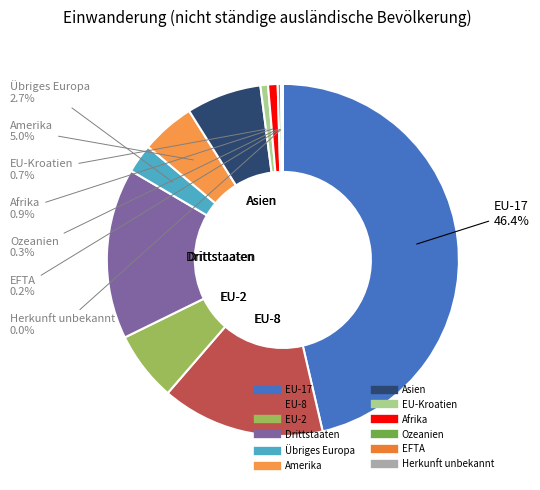

Does Afrika account for over 50% of the chart?

No